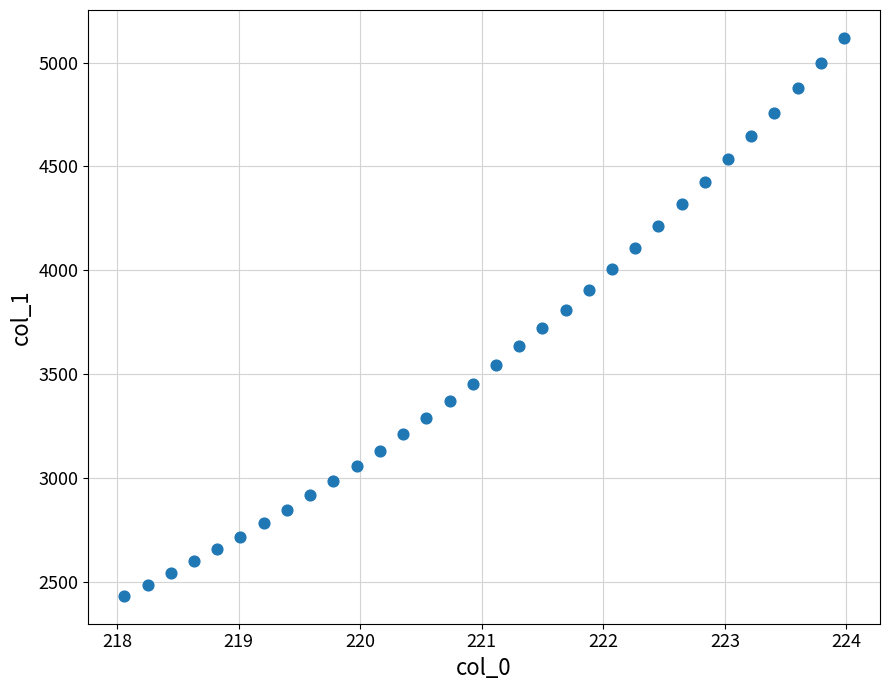

What is the range of Y values (max minus min)?

2687.7